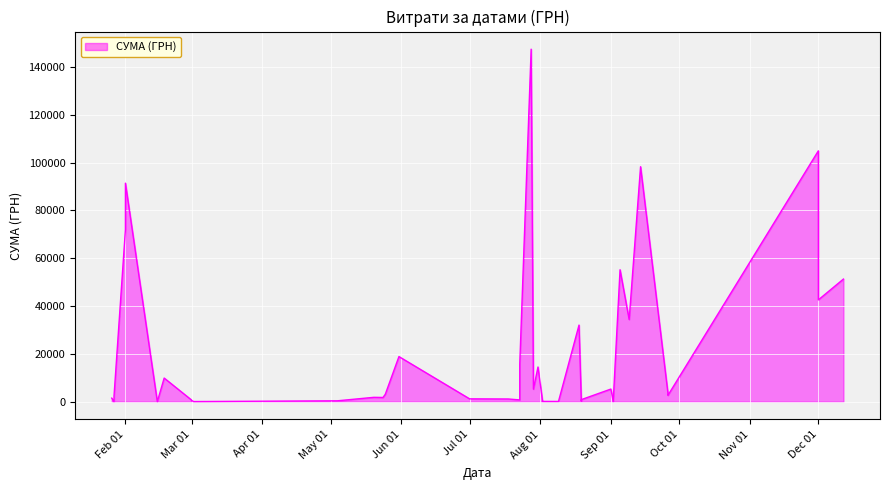

What is the value of the 5th point from the left?

3684.7